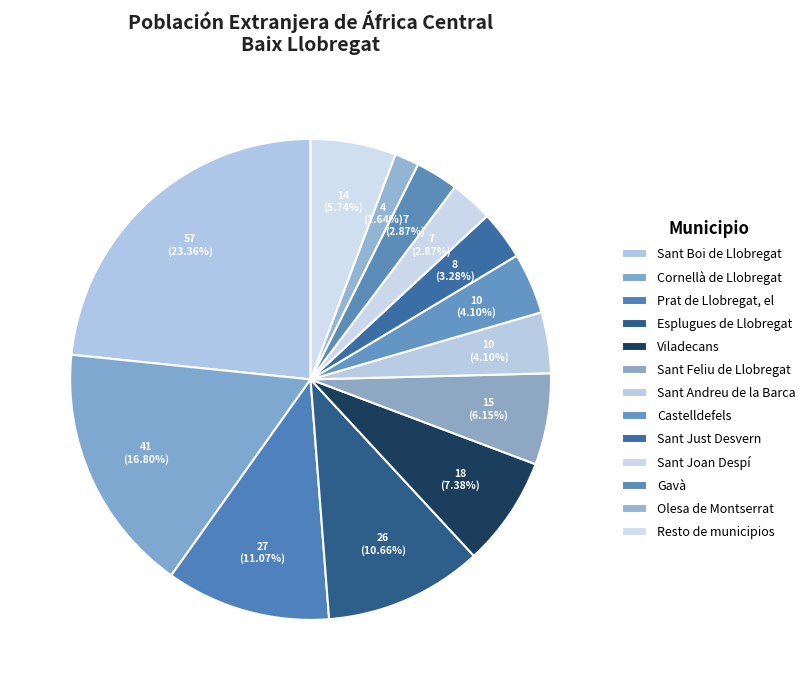

How many segments does this pie chart have?

13